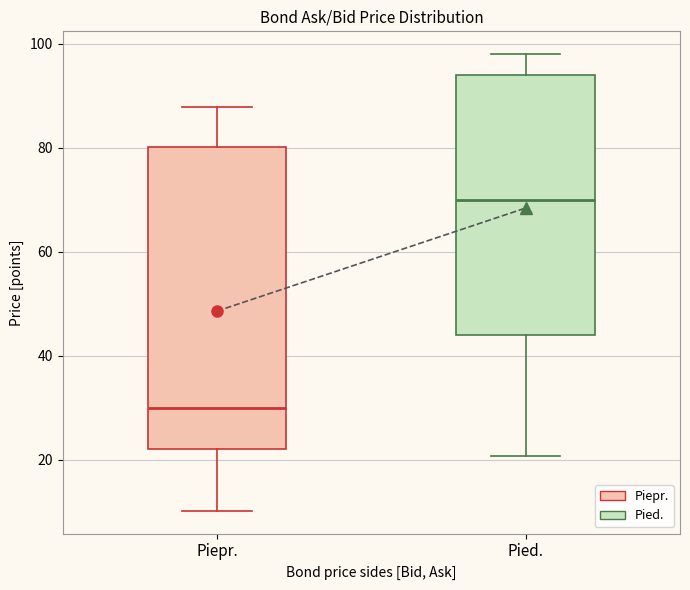

Reading left to right, read every box against the y-axis: the position of its median line, the range the box covers, and the ends of its whiskers. The values are not printed on the chart, so give them approximately, as read against the axis.

Piepr.: median 30, box 22 to 80, whiskers 10 to 88
Pied.: median 70, box 44 to 94, whiskers 20 to 98